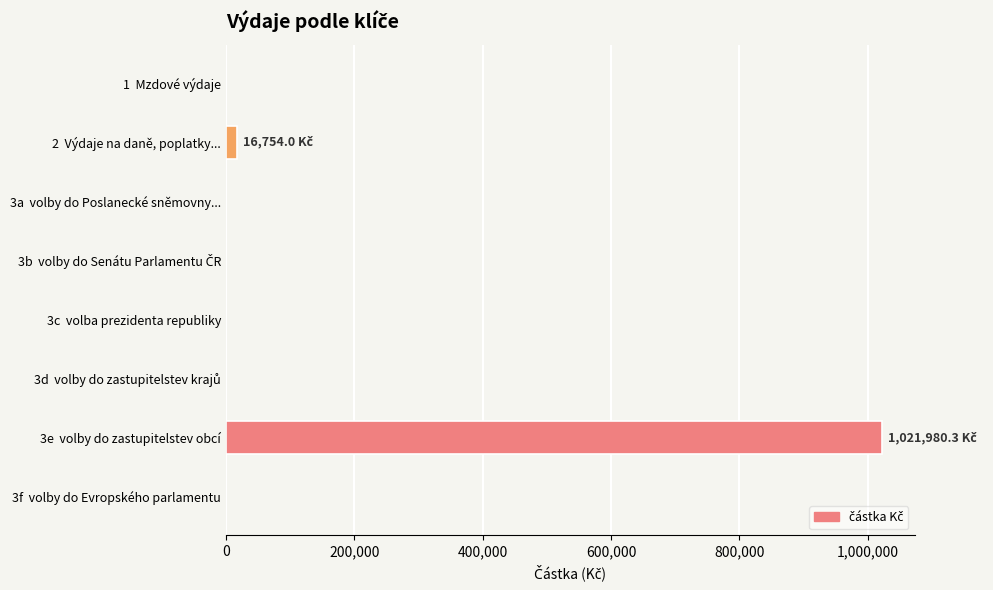

The value at 3a  volby do Poslanecké sněmovny... is 0.0. True or false?

True